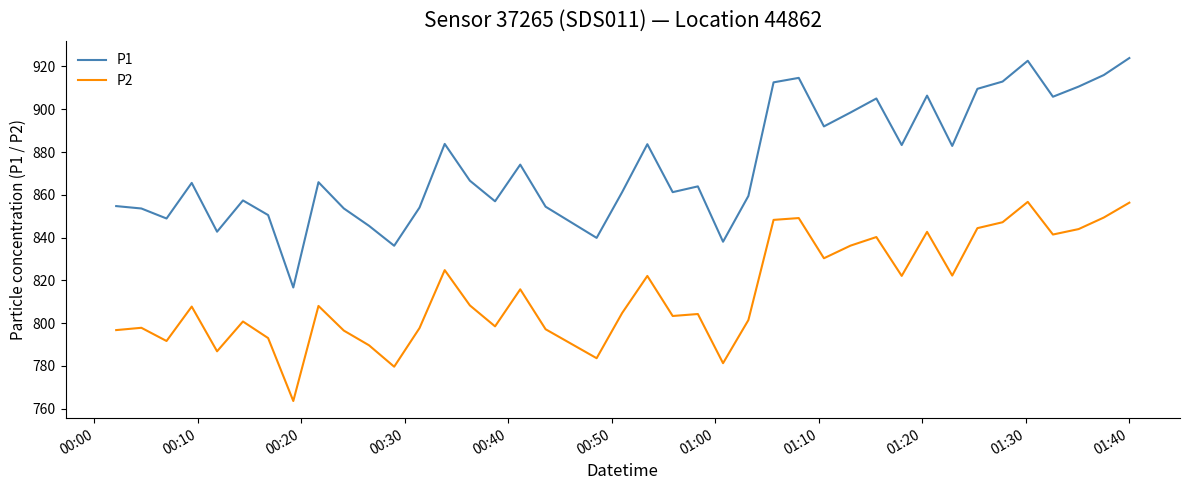

What is the sum of all P1 values?

34985.0